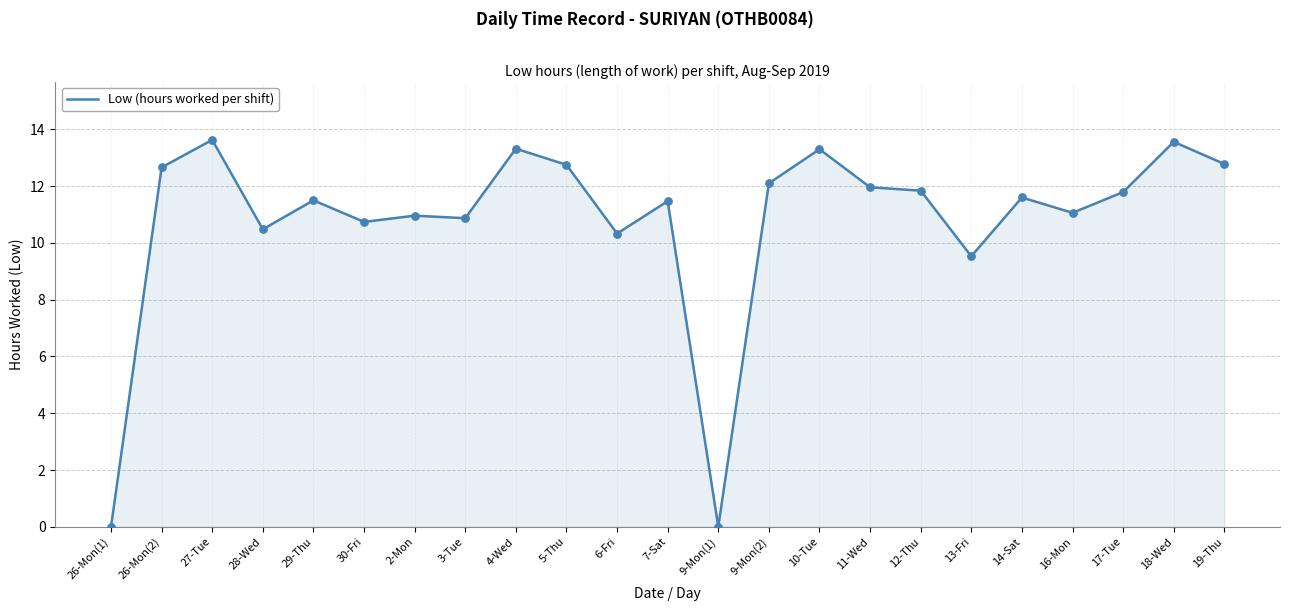

Approximately how many times larger is the value at 16-Mon compared to 4-Wed?

0.8